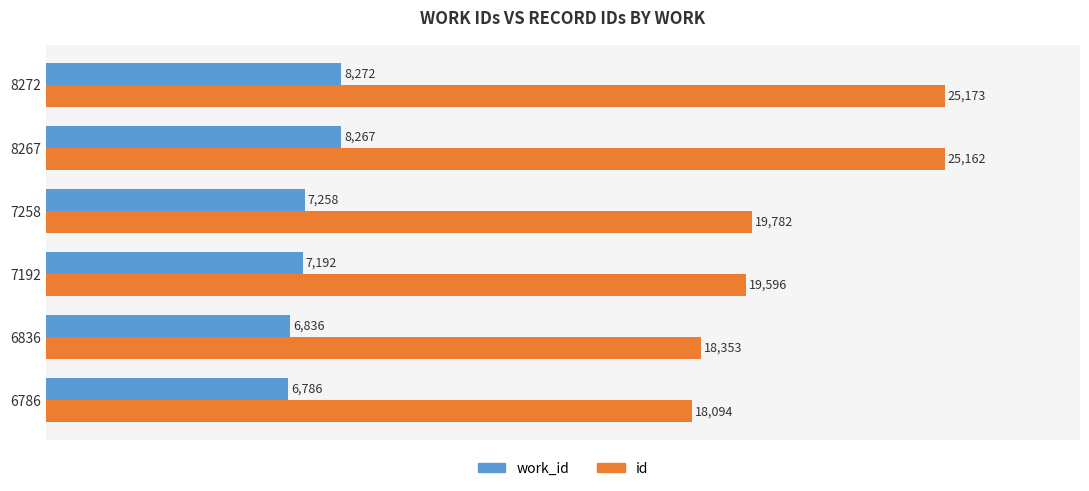

At which label does id reach its peak?

8272